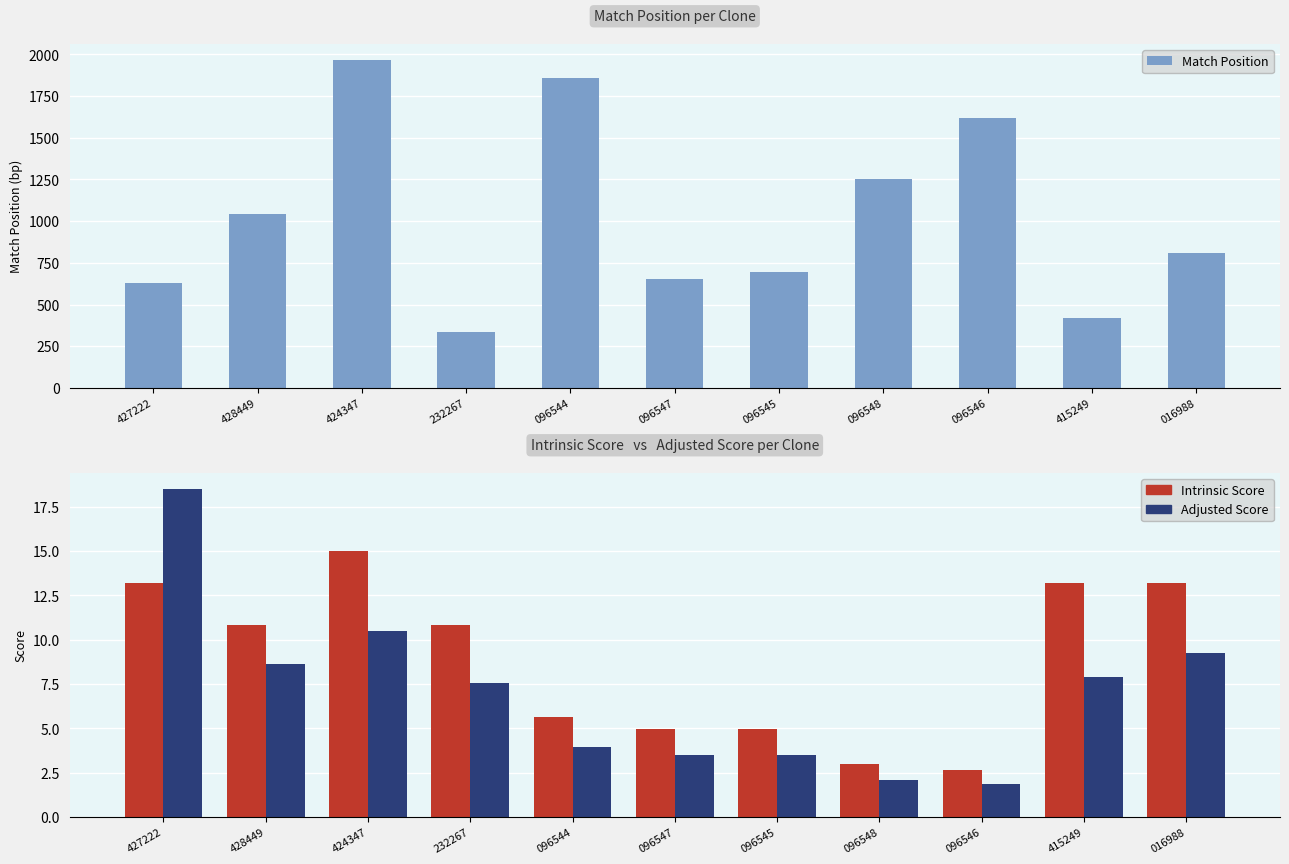

What is the label of the 6th bar from the left?

096547